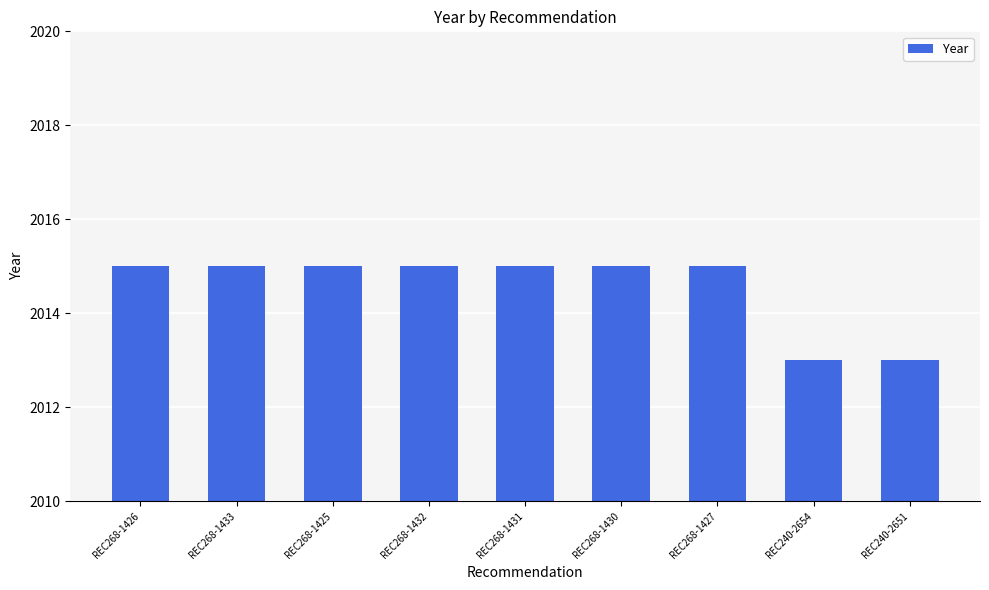

What is the ratio of the value at REC240-2651 to the value at REC268-1431?

1.0